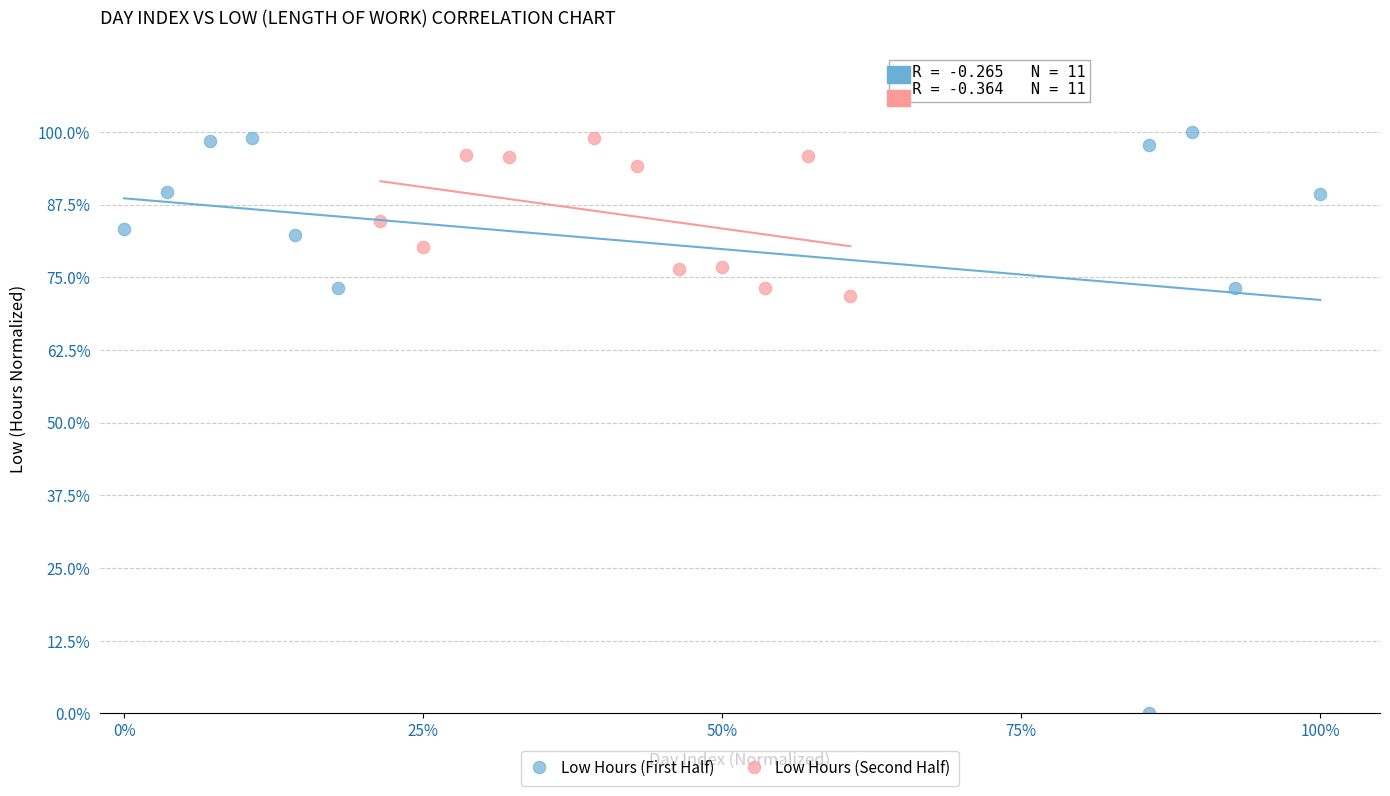

What are all the series names shown in the legend?

Low Hours (First Half), Low Hours (Second Half)